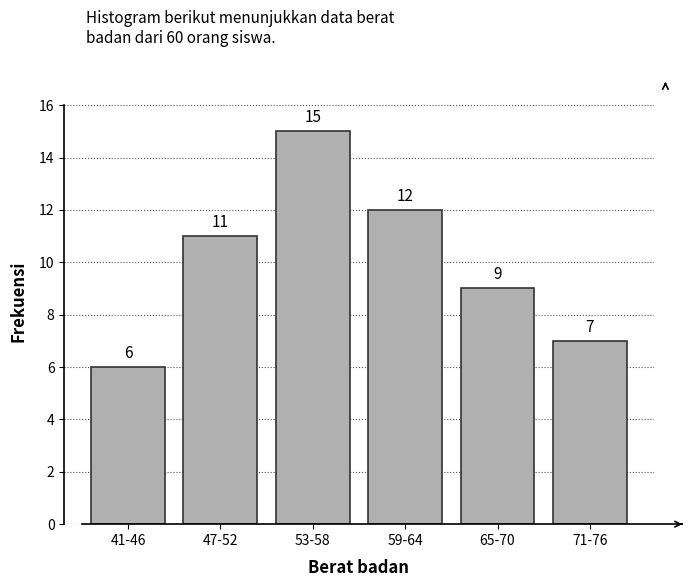

Reading left to right, extract all data points from this chart.

41-46=6	47-52=11	53-58=15	59-64=12	65-70=9	71-76=7